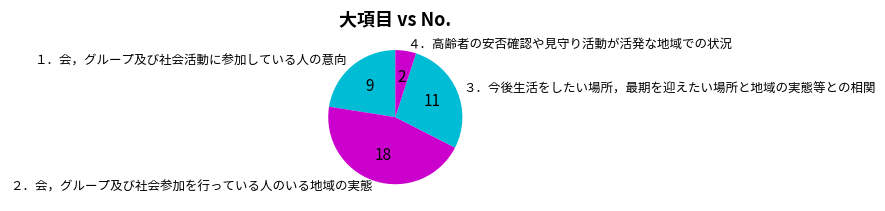

Which slice is the largest?

２．会，グループ及び社会参加を行っている人のいる地域の実態